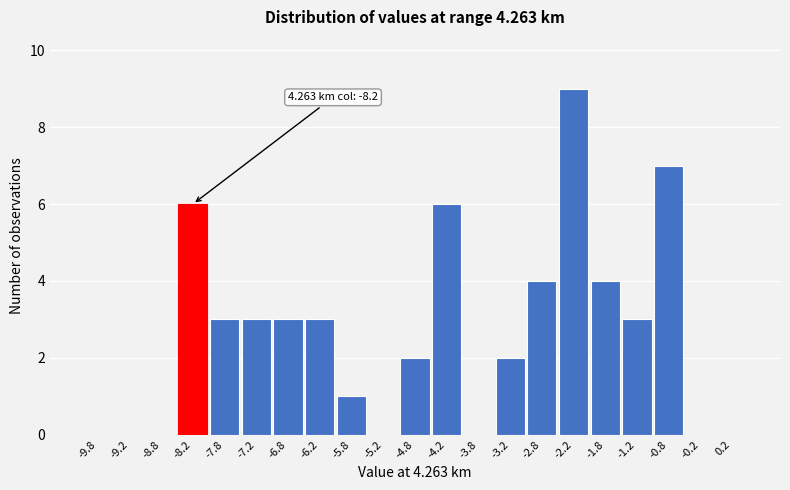

Which range on the x-axis has the tallest bar?

-2.5 to -2.0